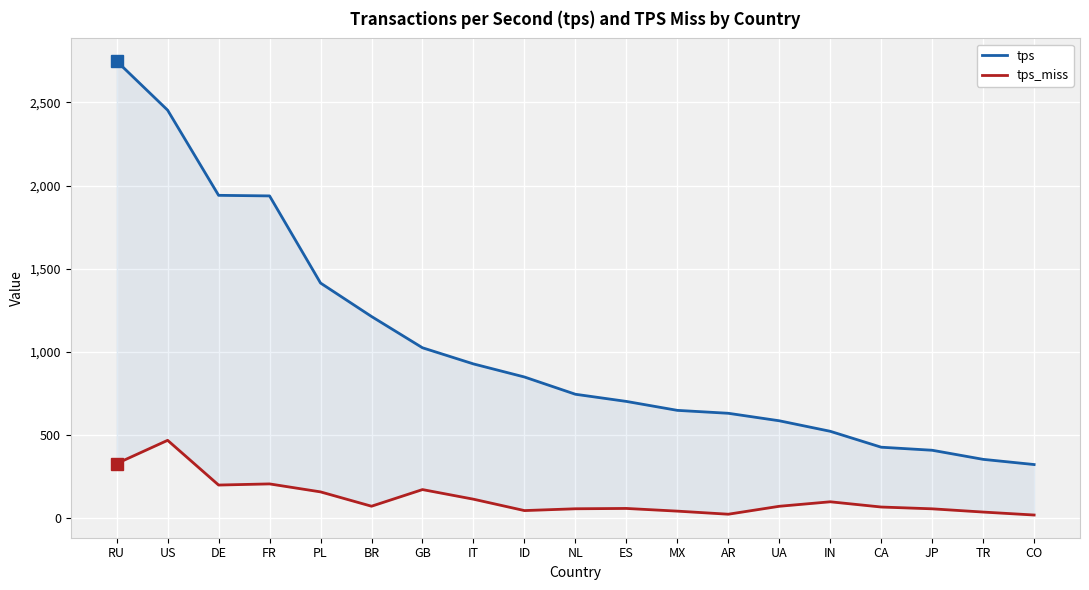

True or false: tps and tps_miss intersect in this chart.

False